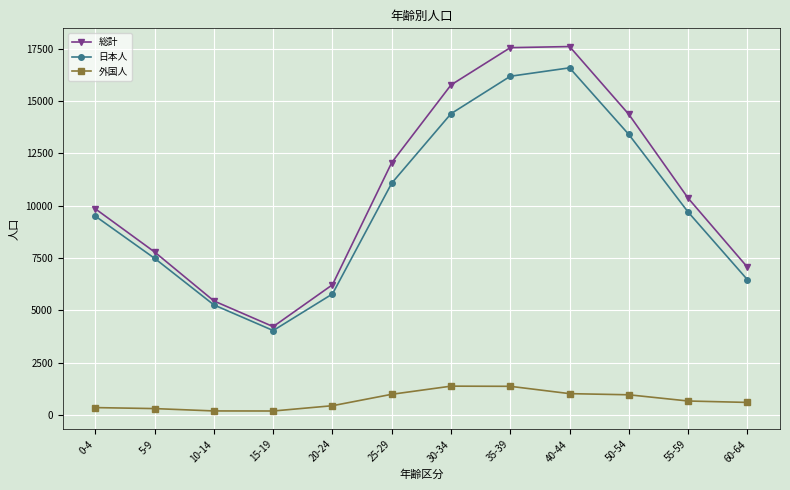

What is the difference between the 外国人 values at 0-4 and 55-59?

315